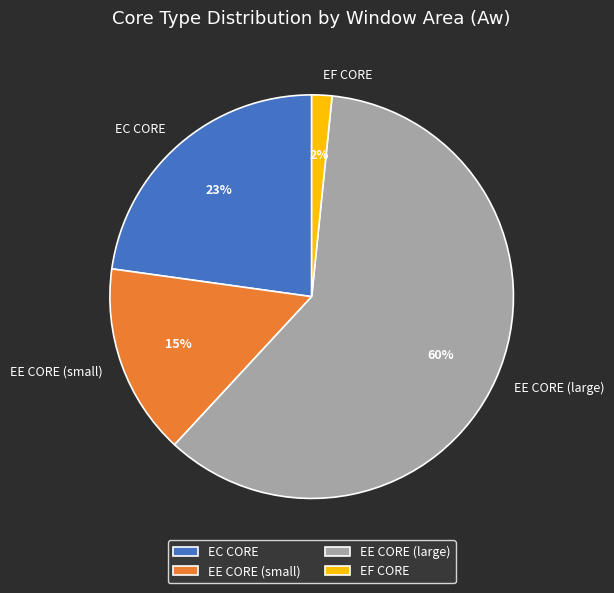

Which has a higher value, EE CORE (small) or EC CORE?

EC CORE